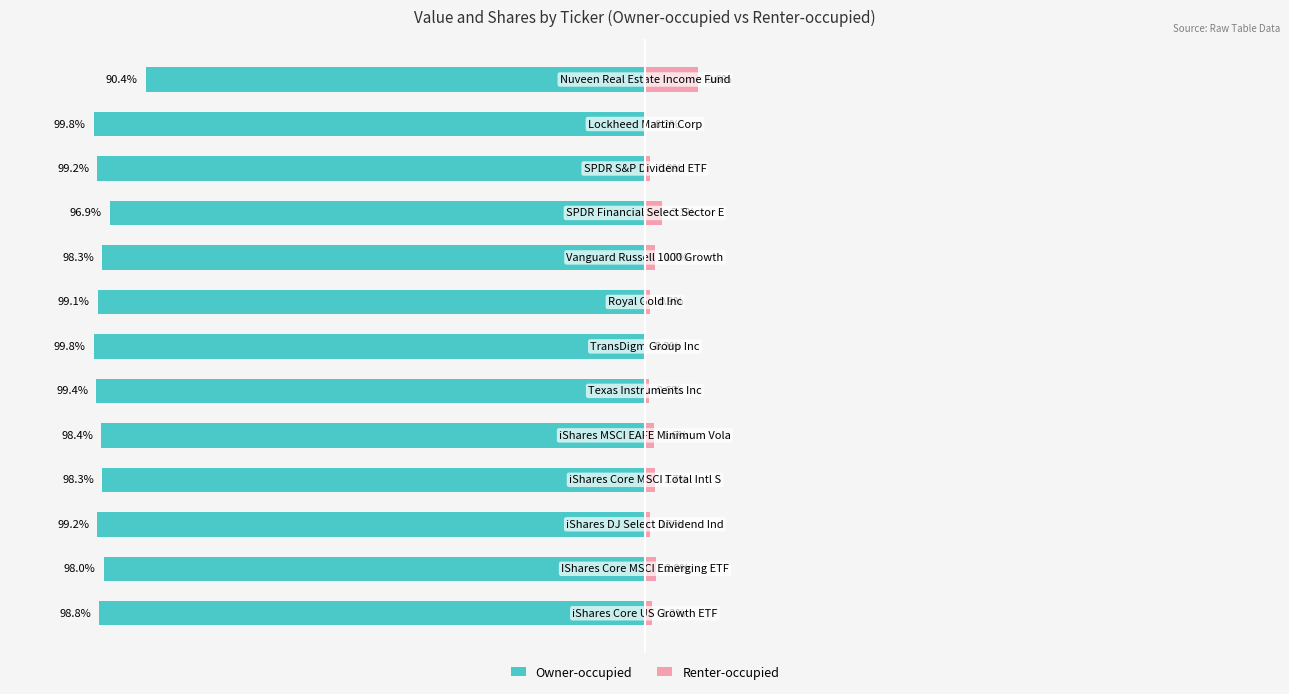

What is the difference between the highest and lowest values at 11?

100.0